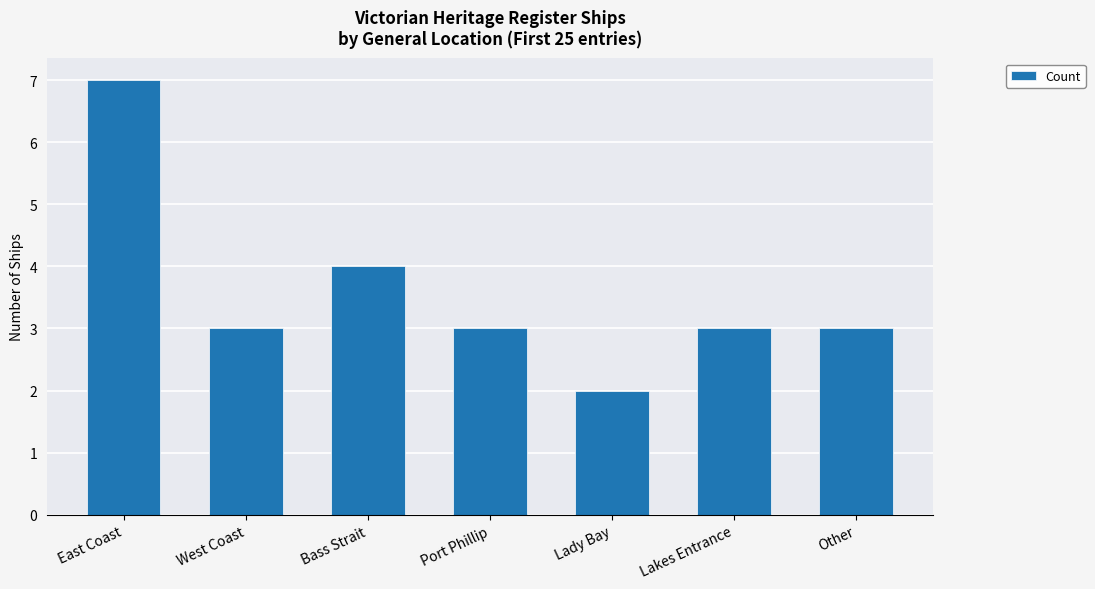

Which label corresponds to the smallest value in the chart?

Lady Bay